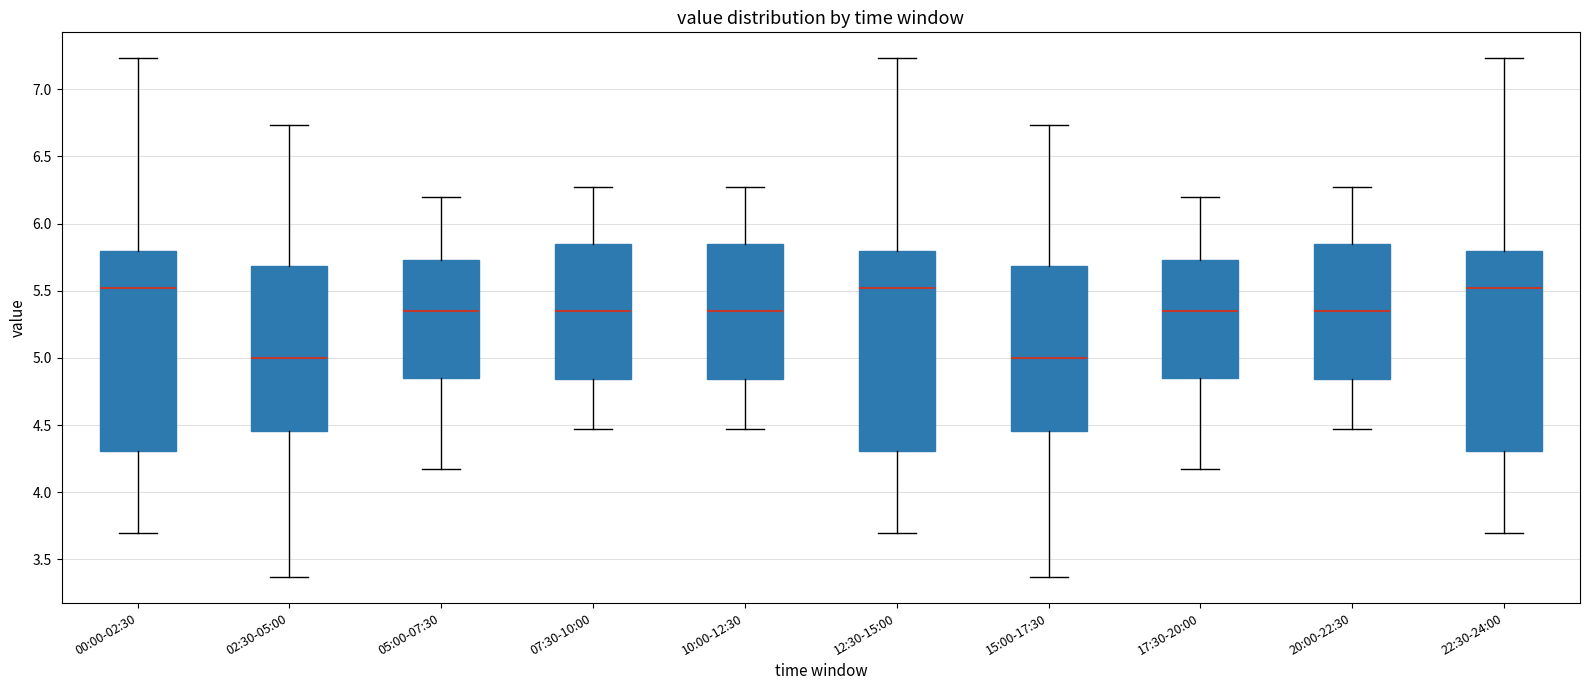

Where does the median line of the box for 05:00-07:30 sit on the y-axis? The values are not printed on the chart, so give them approximately, as read against the axis.

5.35